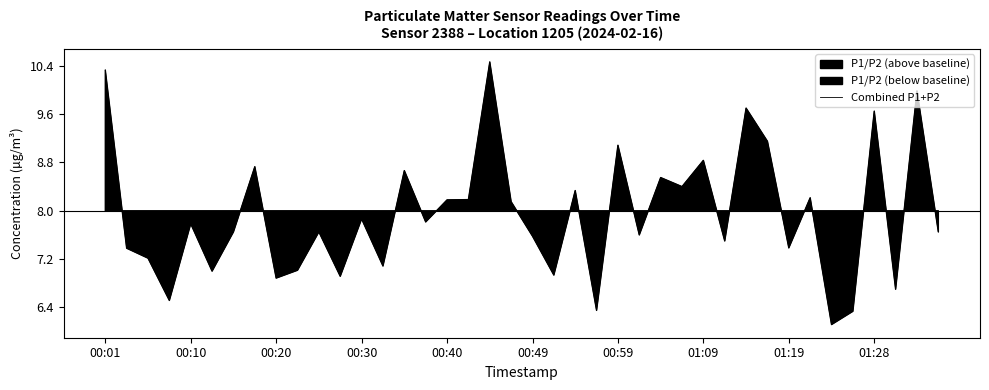

What is the lowest value of the Combined P1+P2 series?

6.1